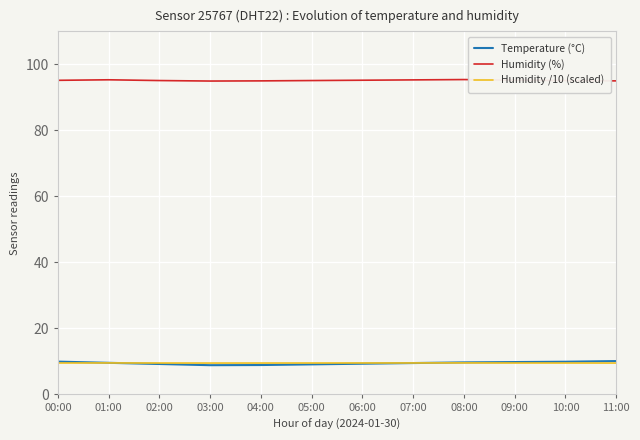

What is the maximum value for Temperature (°C)?

10.1